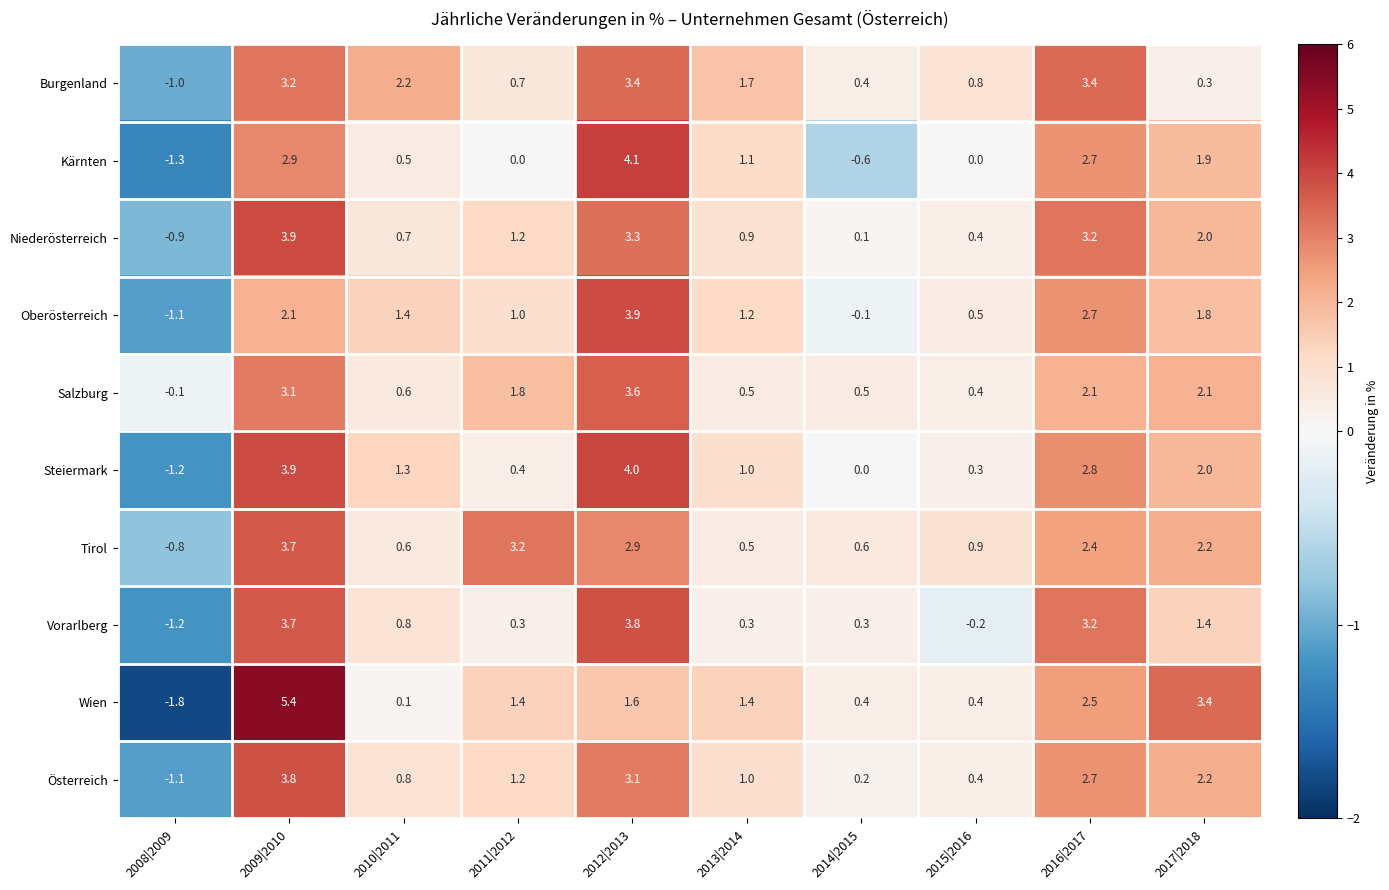

How many distinct data groups are displayed?

10